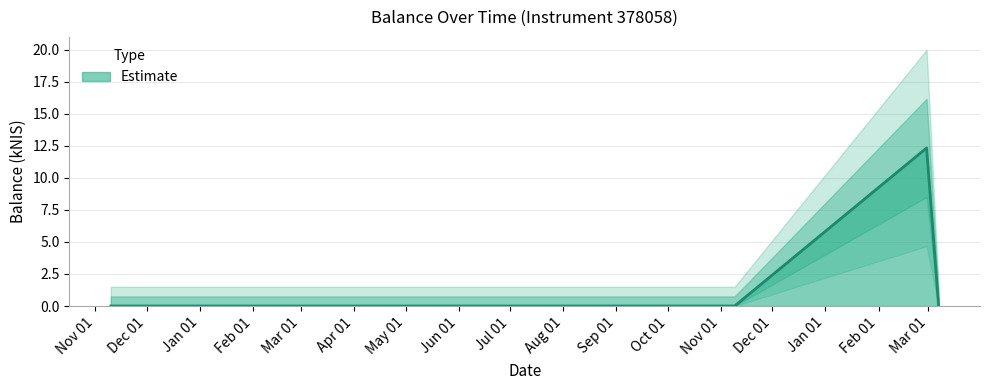

Reading left to right, extract all data points from this chart.

0.0	0.0	0.0	12.3	0.0